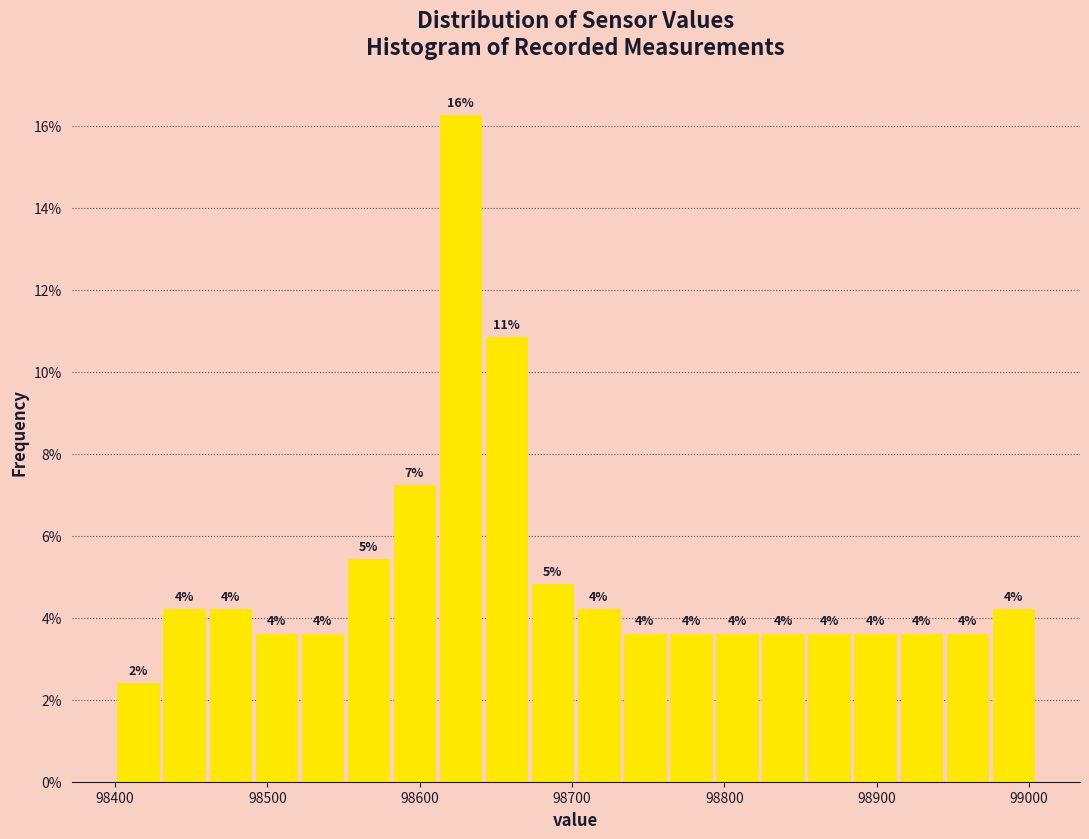

Around what value on the x-axis is the tallest bar? Give the approximate position of its centre, as read against the axis.

98630